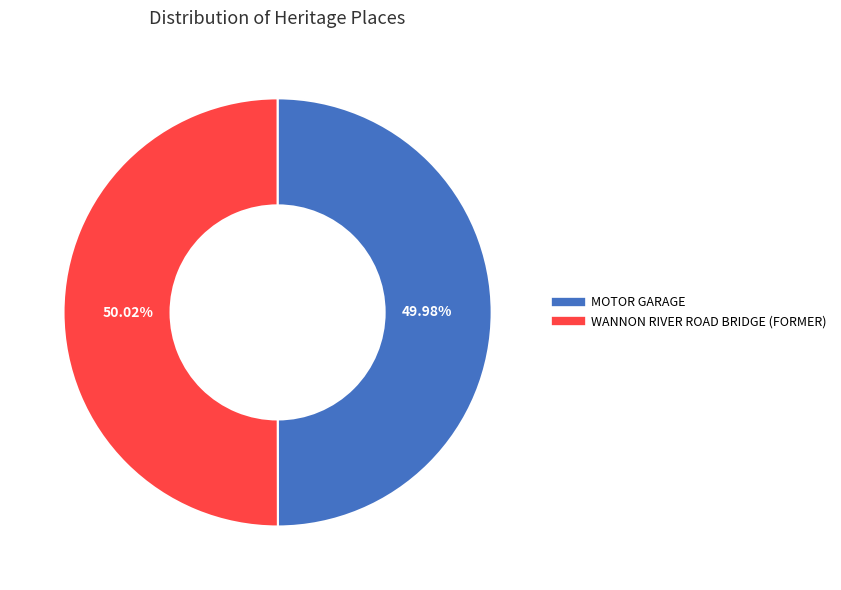

Is there a majority slice in this chart?

Yes